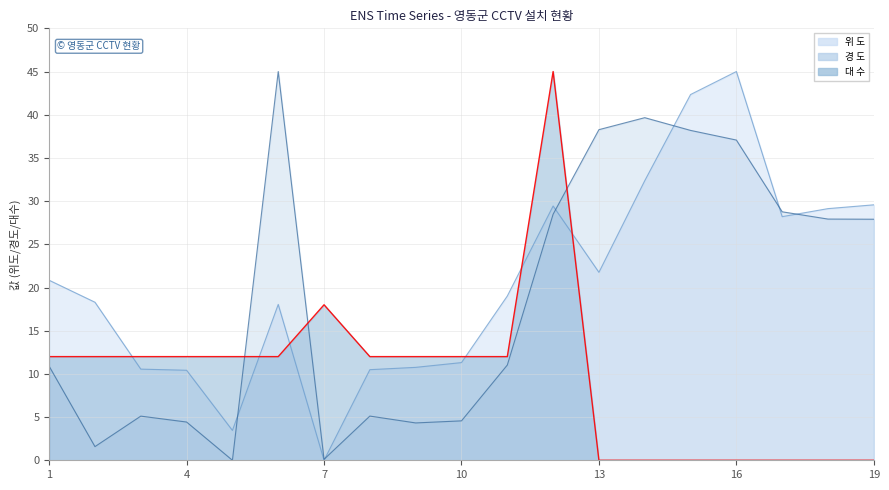

Rank the series at 9 from highest to lowest value.

대 수, 위 도, 경 도